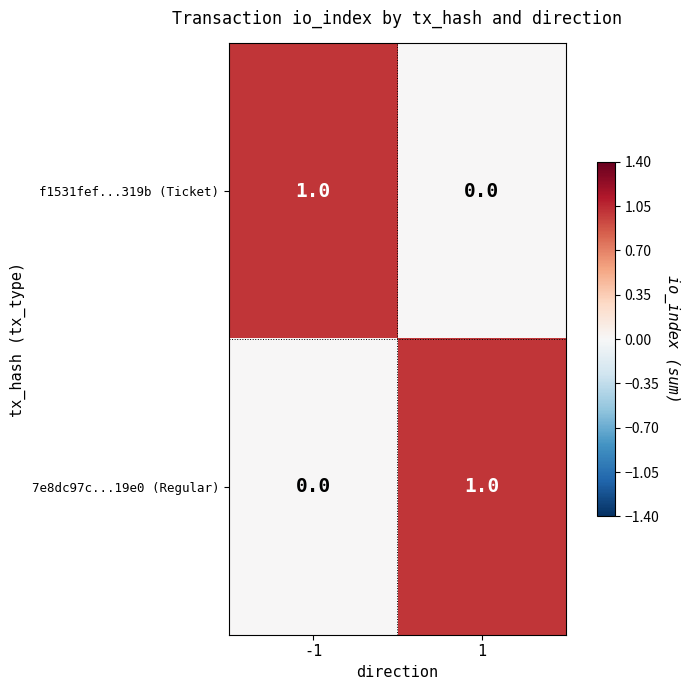

Rank the categories by f1531fef...319b (Ticket) value from lowest to highest.

1, -1